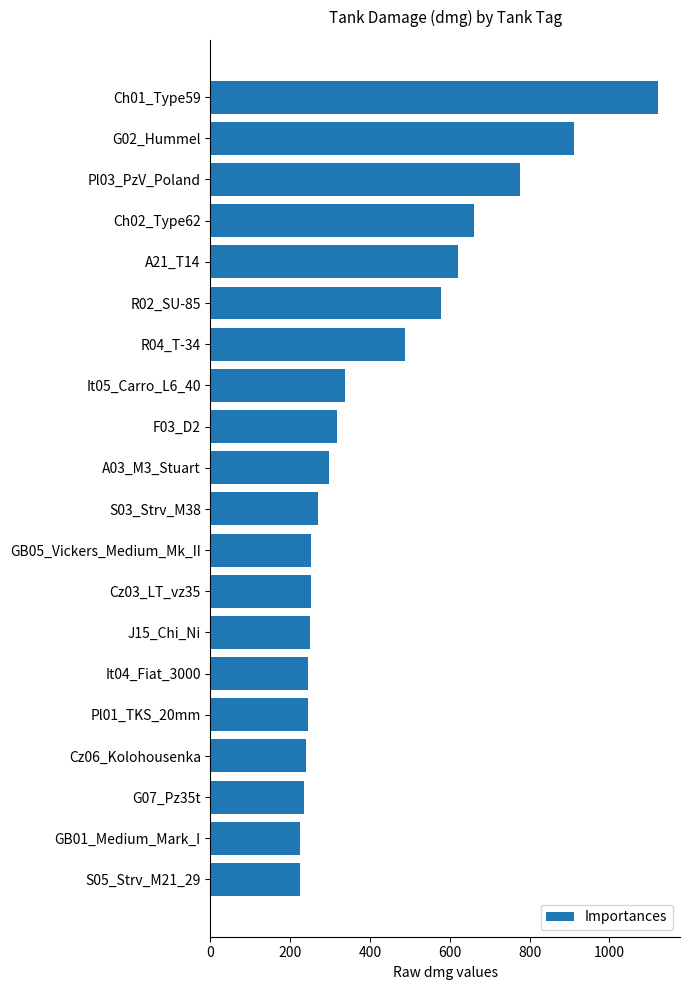

What is the smallest value displayed?

224.9